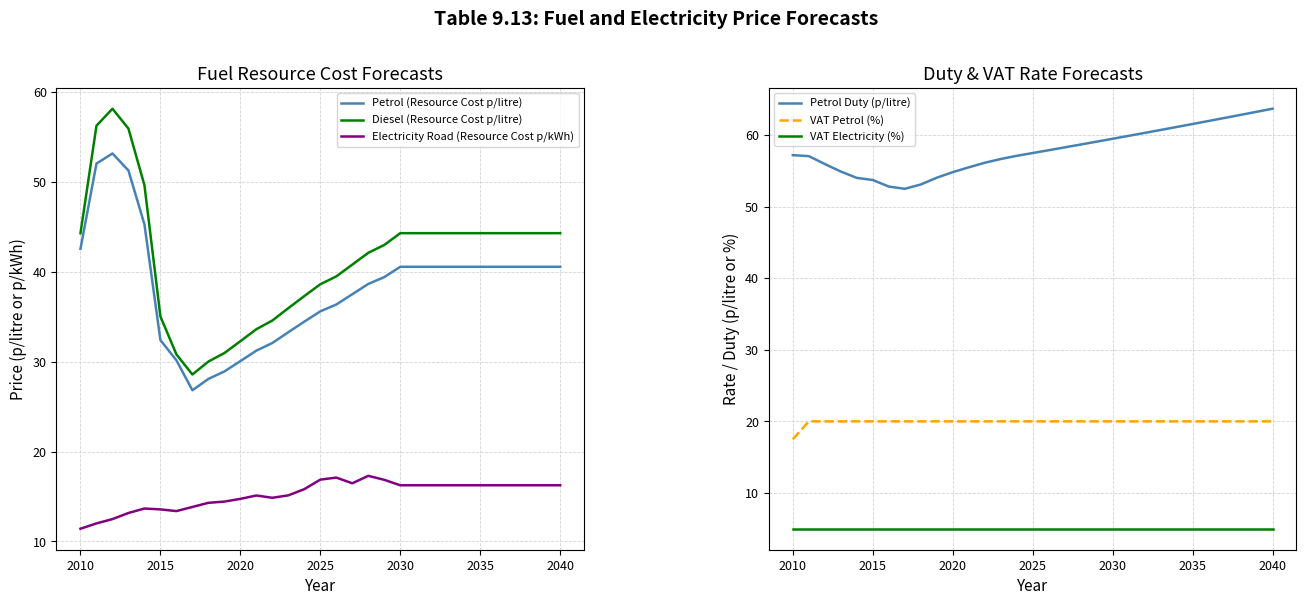

List the series in order of their peak value, highest first.

Petrol Duty (p/litre), Diesel (Resource Cost p/litre), Petrol (Resource Cost p/litre), VAT Petrol (%), Electricity Road (Resource Cost p/kWh), VAT Electricity (%)